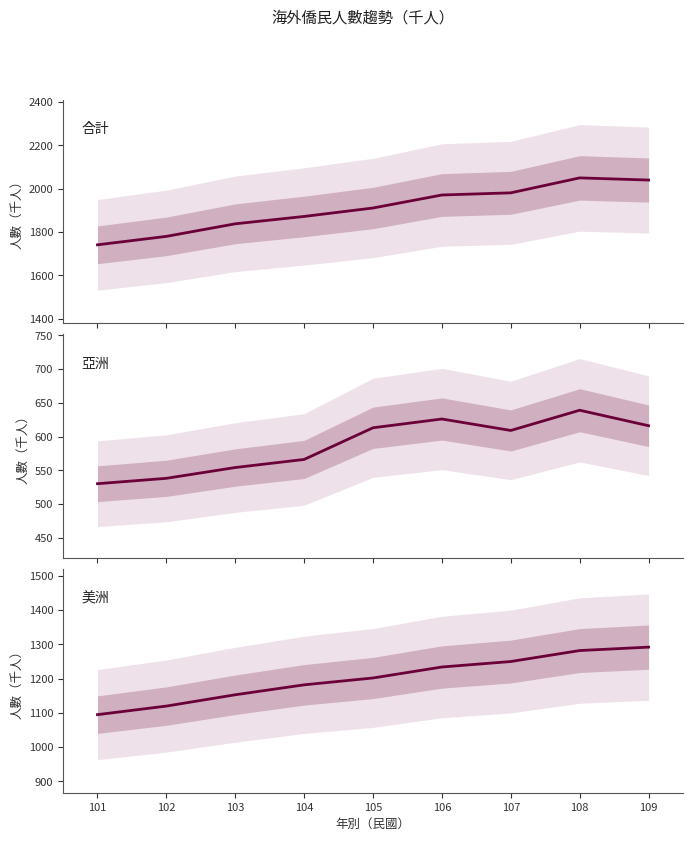

Where does the 美洲 series first go above 1202?

106